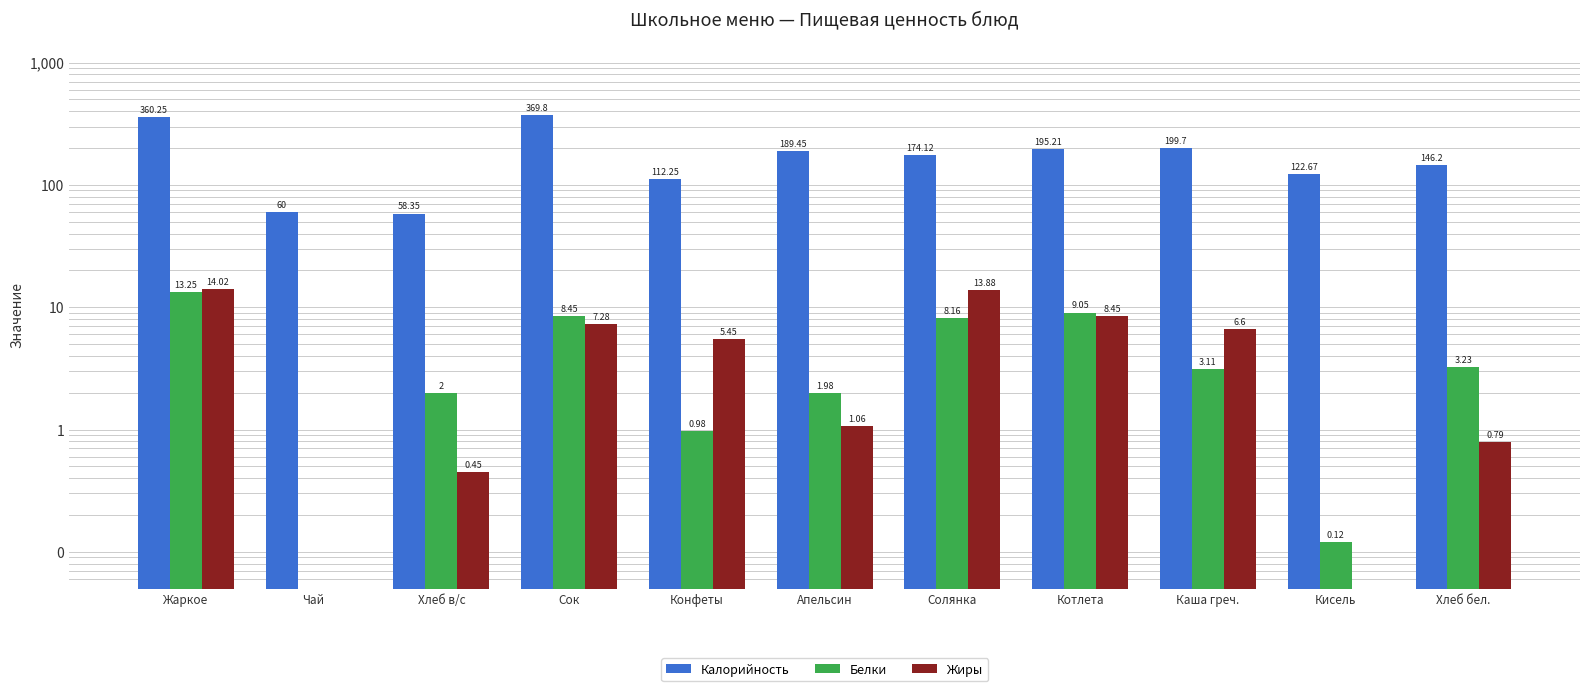

Count the number of categories in the chart.

11